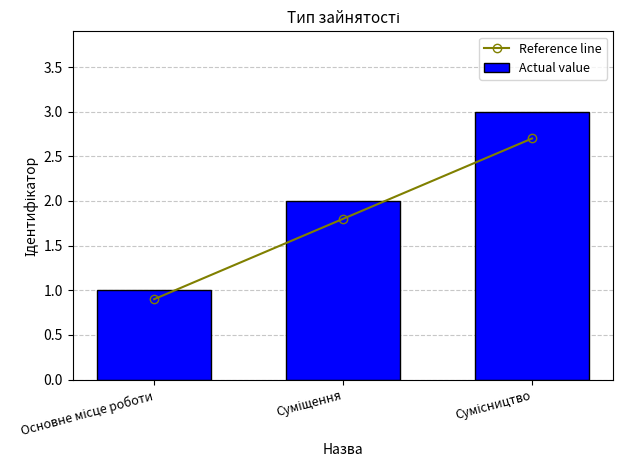

What is the value of the Reference line point at the 2nd from the left?

1.8